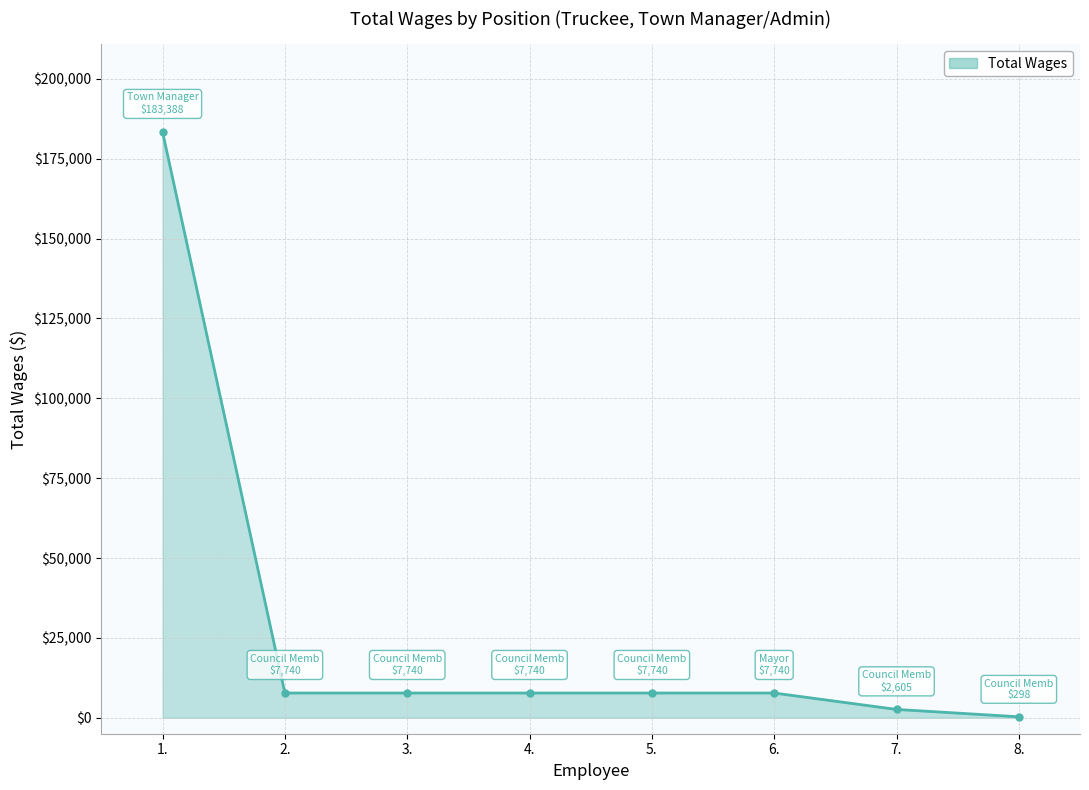

What position from the right is 3.?

6